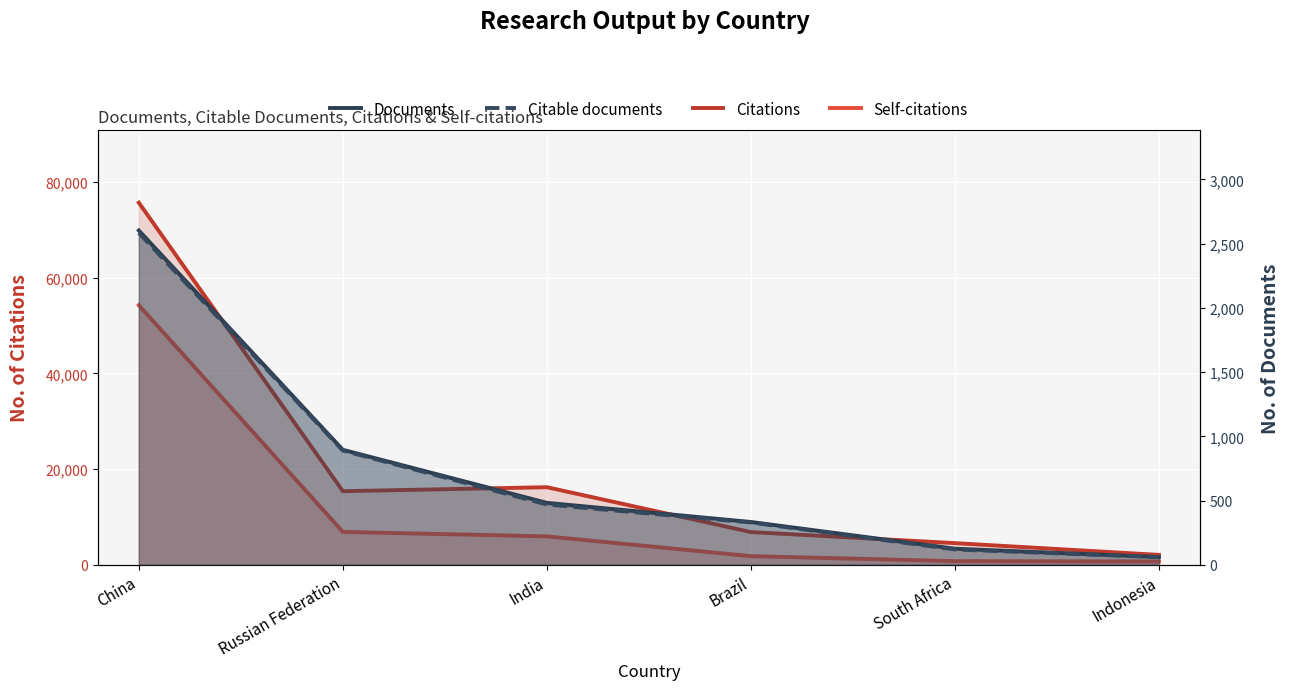

Between Brazil and Indonesia, which is larger?

Brazil